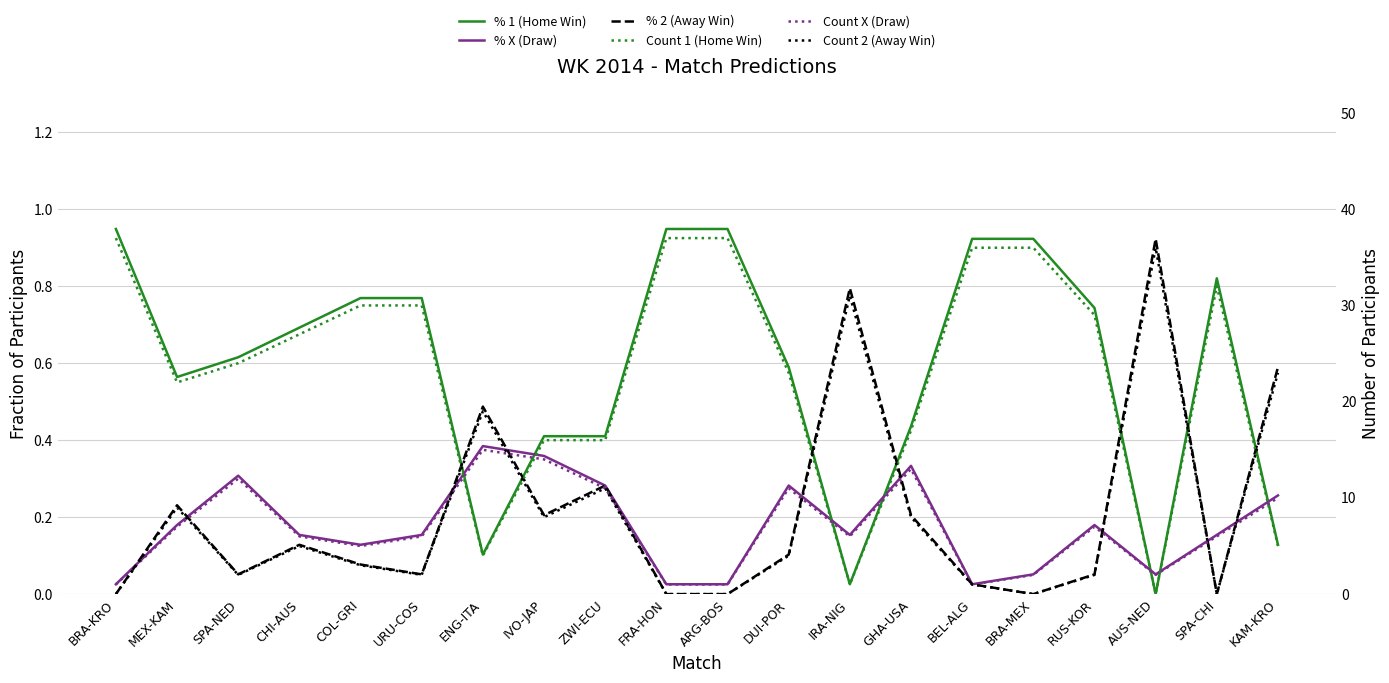

What is the sum of the % 1 (Home Win) values at ARG-BOS and BEL-ALG?

1.9